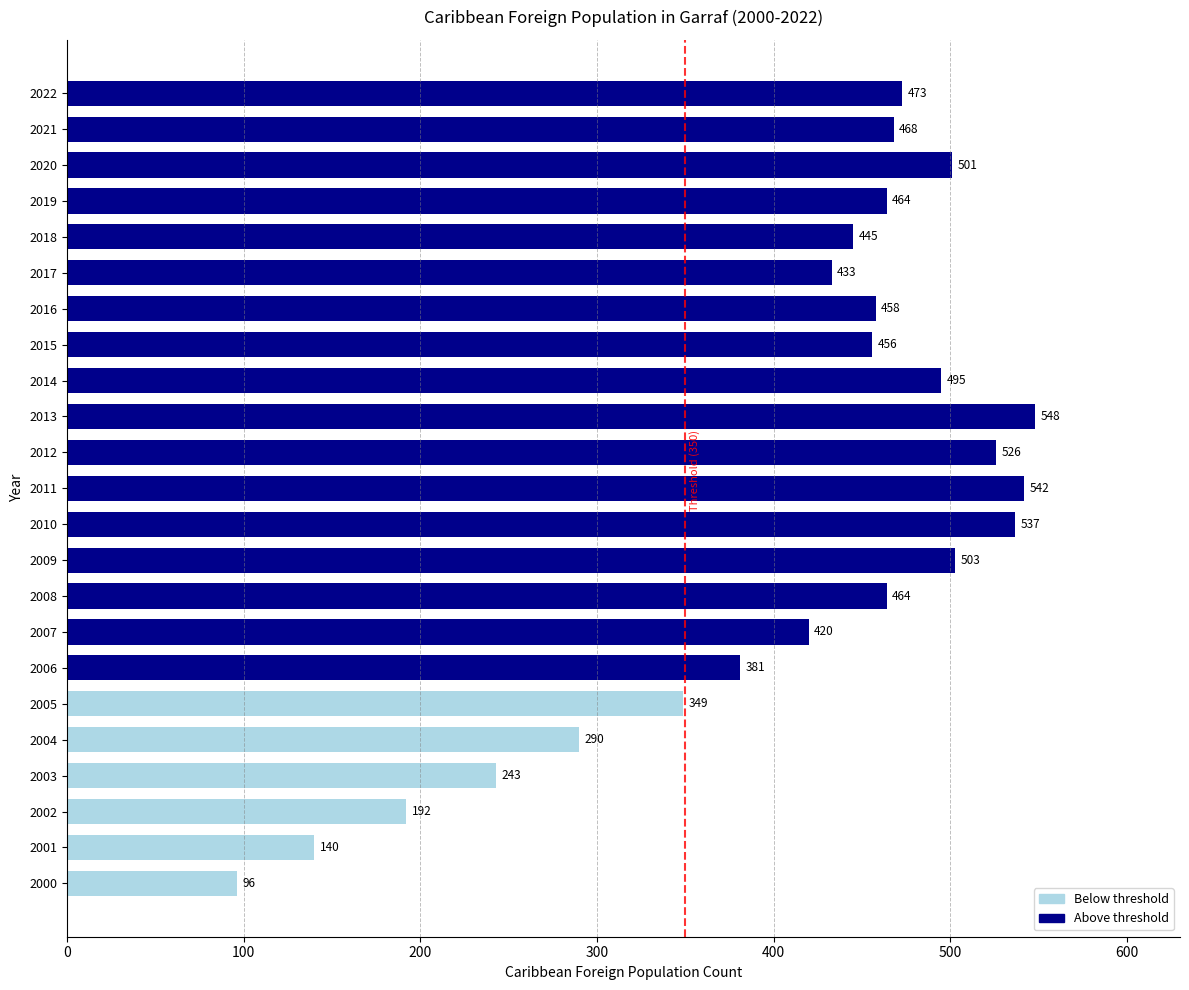

What is the change in value from 2014 to 2022?

-22